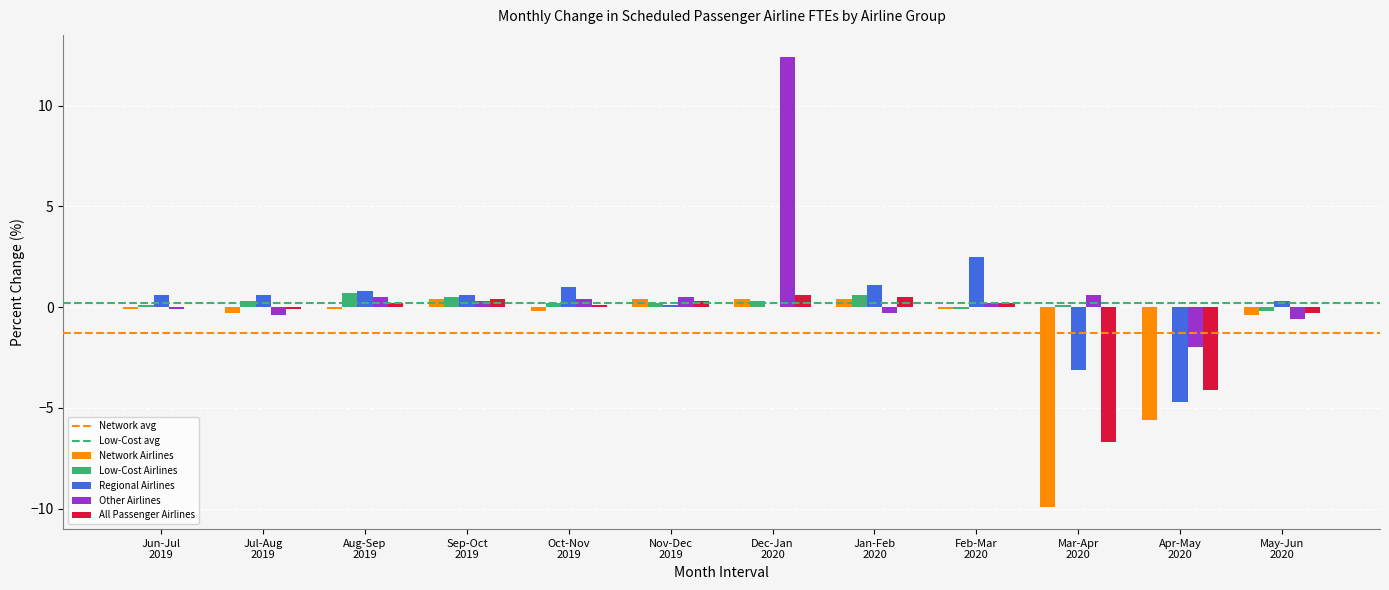

What is the greatest value displayed?

12.4